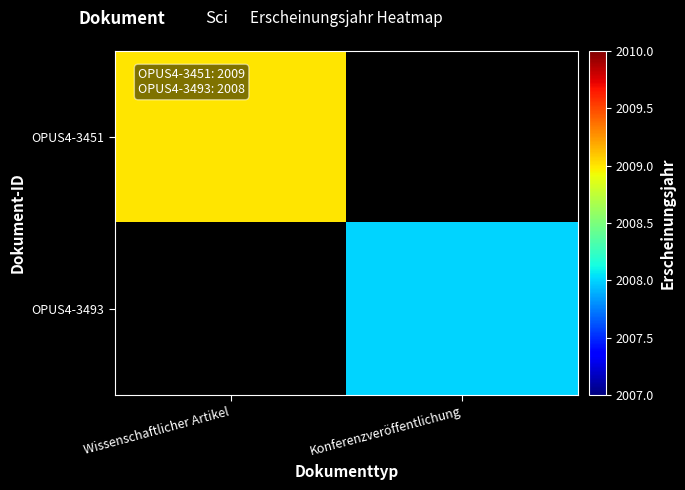

Count the number of data series in this chart.

2